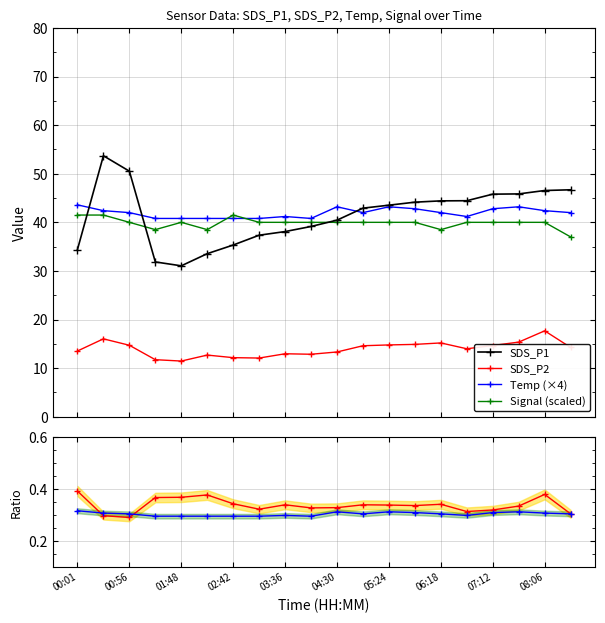

True or false: Temp_norm has more than 2 interior local peaks.

True